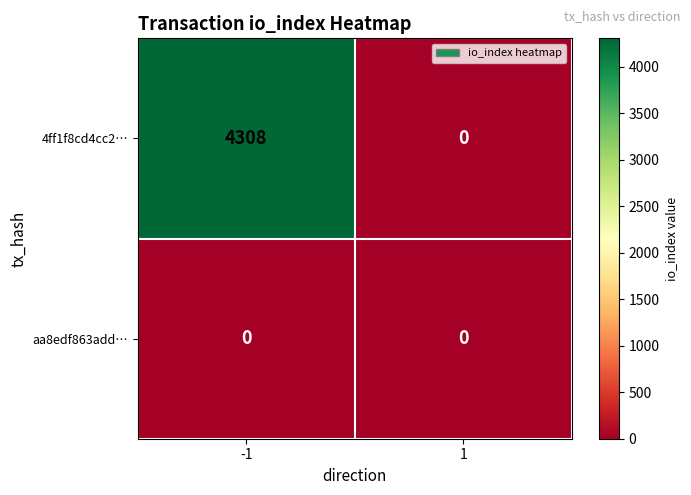

What is the difference between the 4ff1f8cd4cc2… values at -1 and 1?

4308